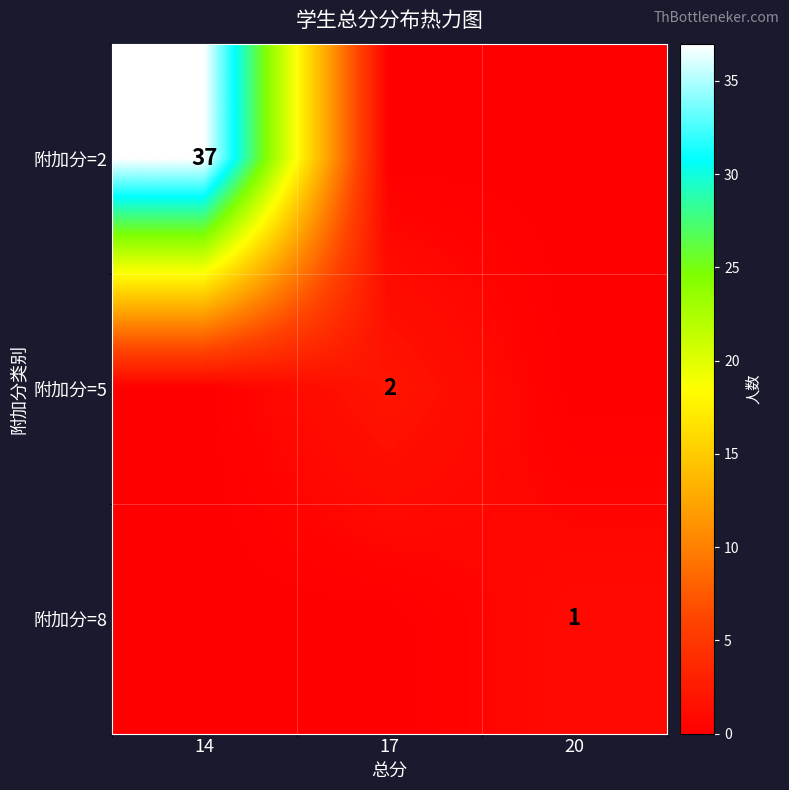

The value of 附加分=2 at 14 is 37. True or false?

True